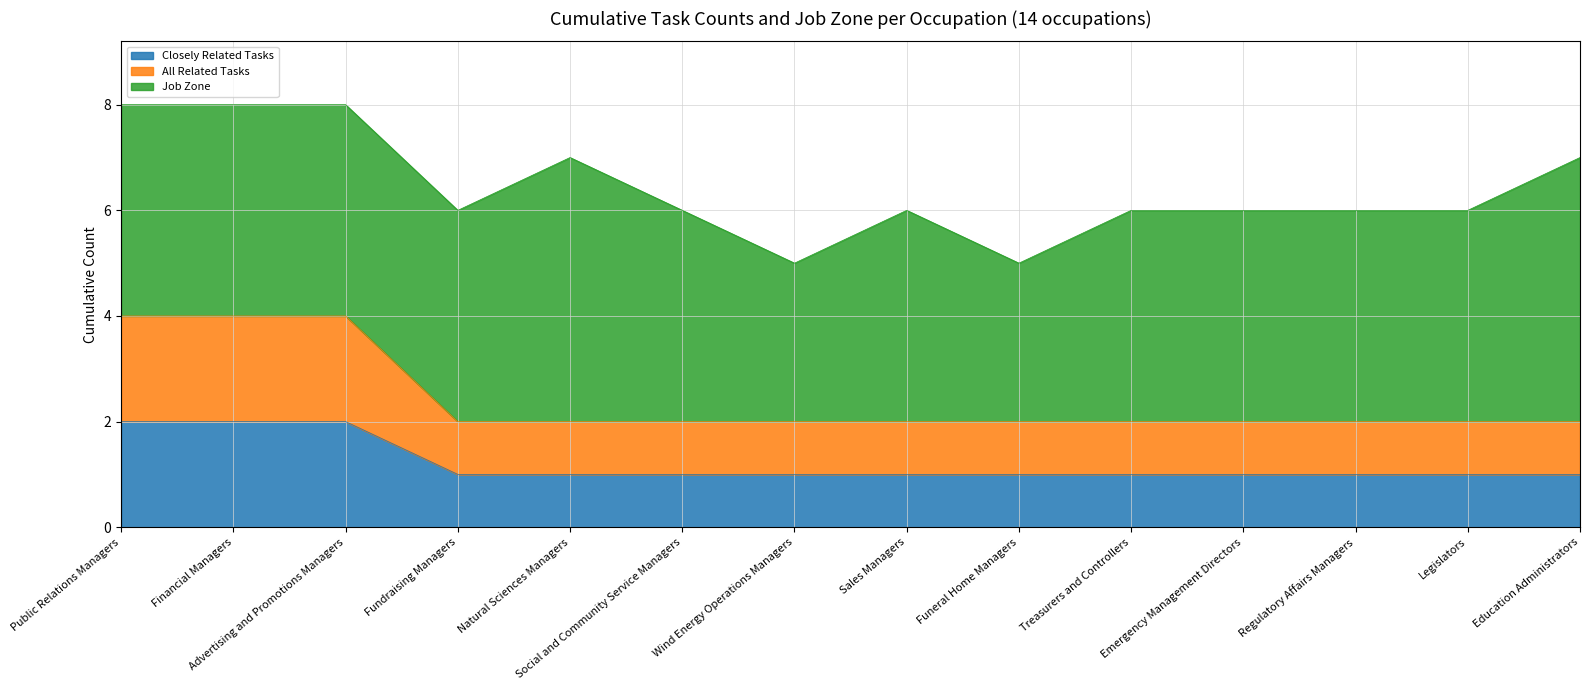

True or false: Closely Related Tasks and All Related Tasks cross at least once.

False